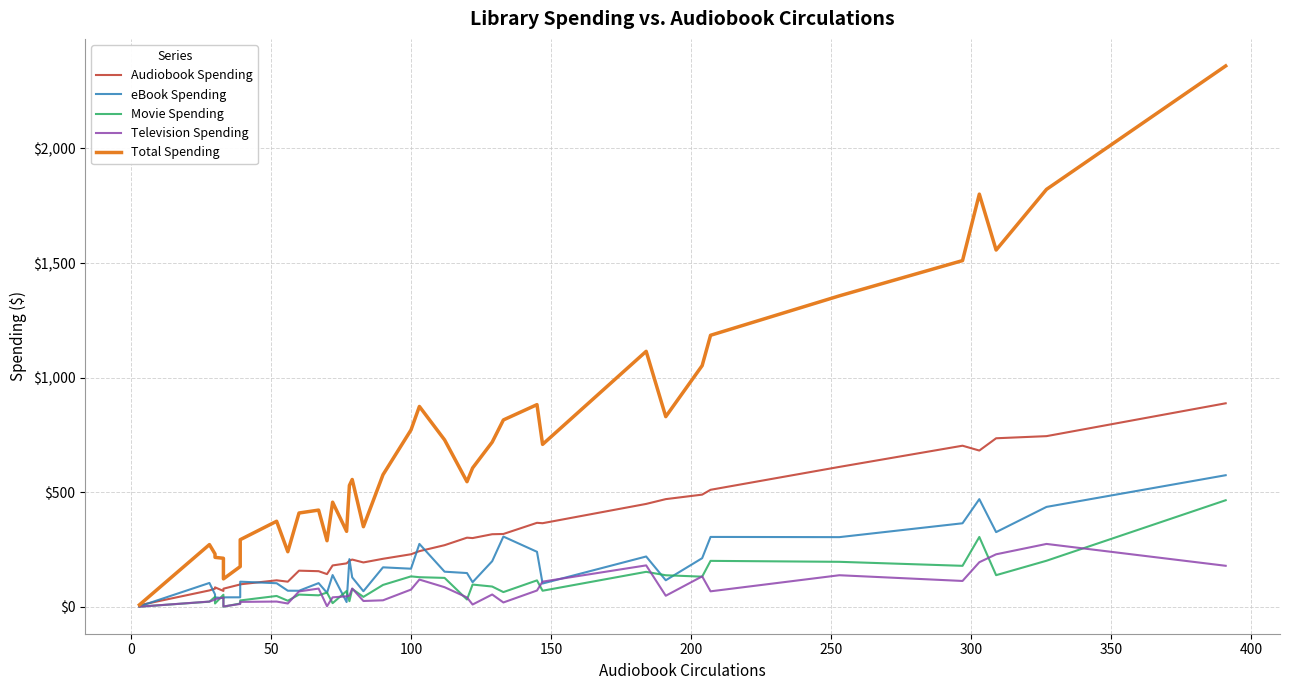

True or false: Audiobook Spending and Total Spending cross at least once.

False